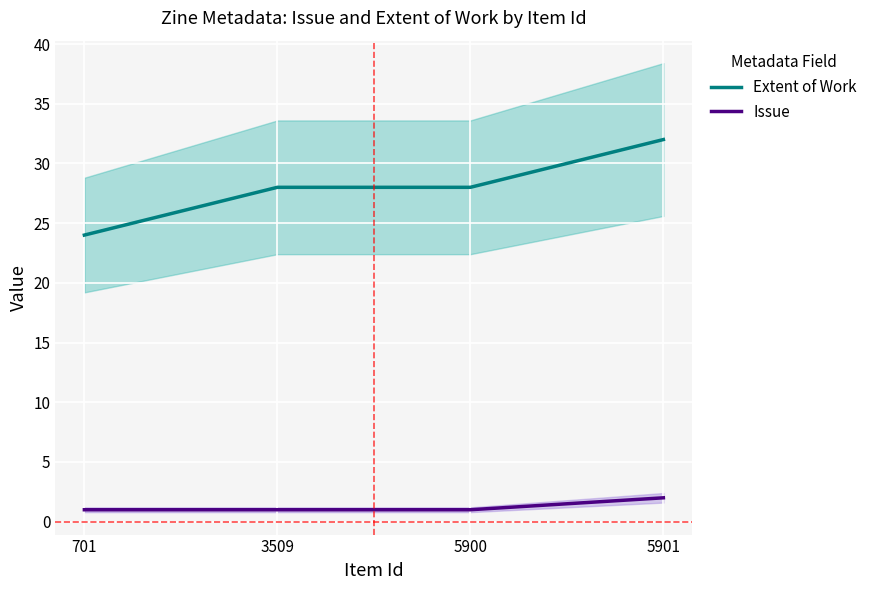

What is the highest value of the Issue series?

2